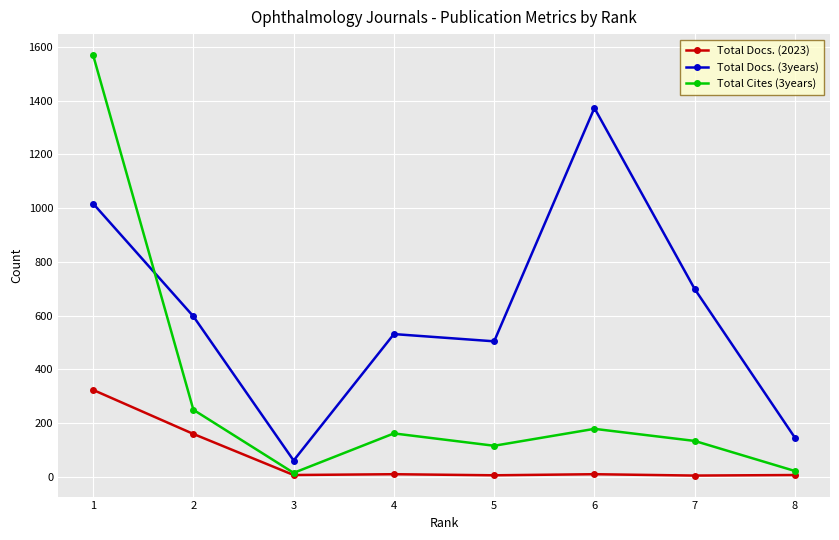

Where is Total Docs. (3years) nearest to the value 716?

7